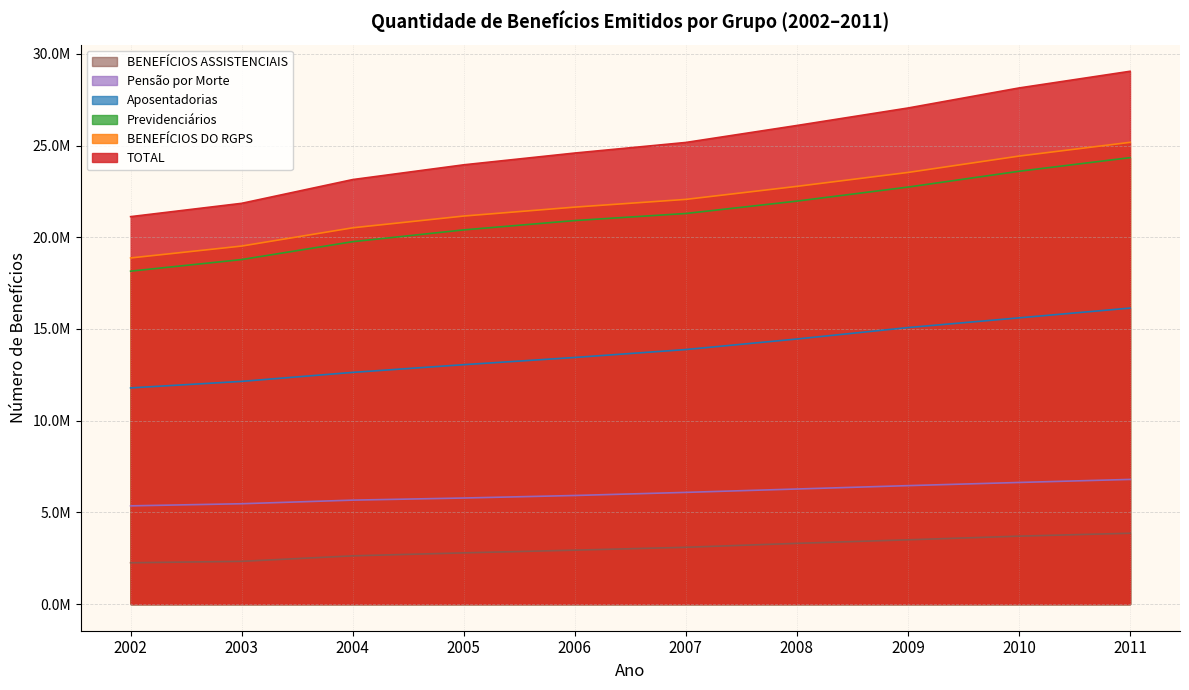

At which label is BENEFÍCIOS ASSISTENCIAIS closest to 3058174?

2007